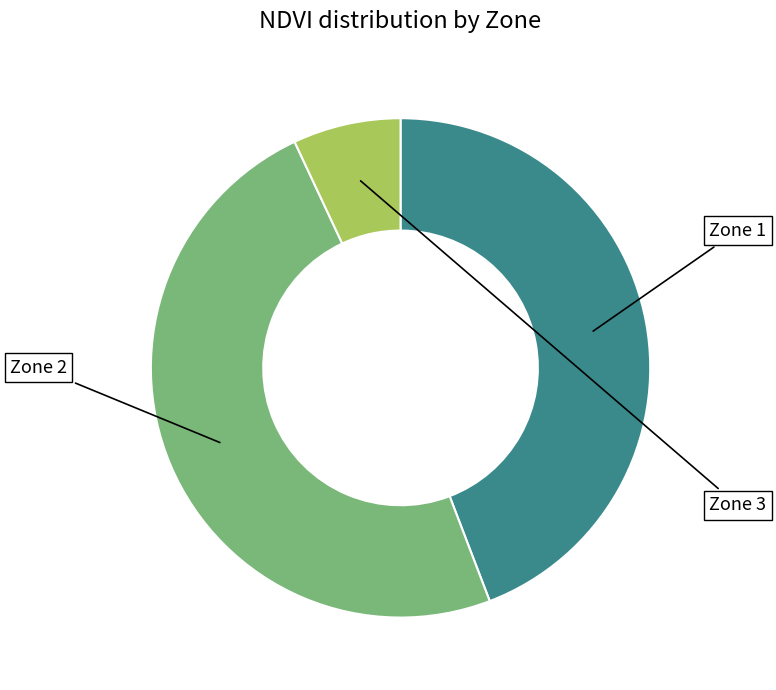

Does any single category account for the majority?

No